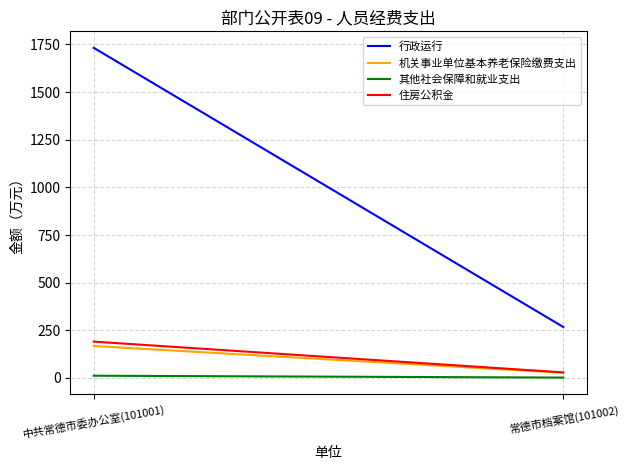

Rank the series at 中共常德市委办公室(101001) from highest to lowest value.

行政运行, 住房公积金, 机关事业单位基本养老保险缴费支出, 其他社会保障和就业支出